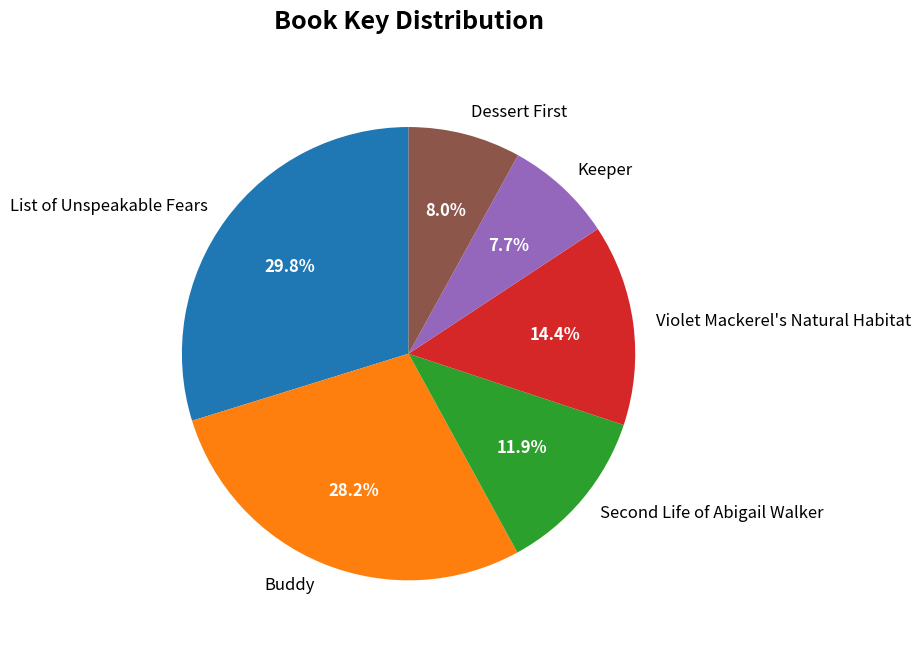

Is it true that Violet Mackerel's Natural Habitat is 29% of the pie?

False